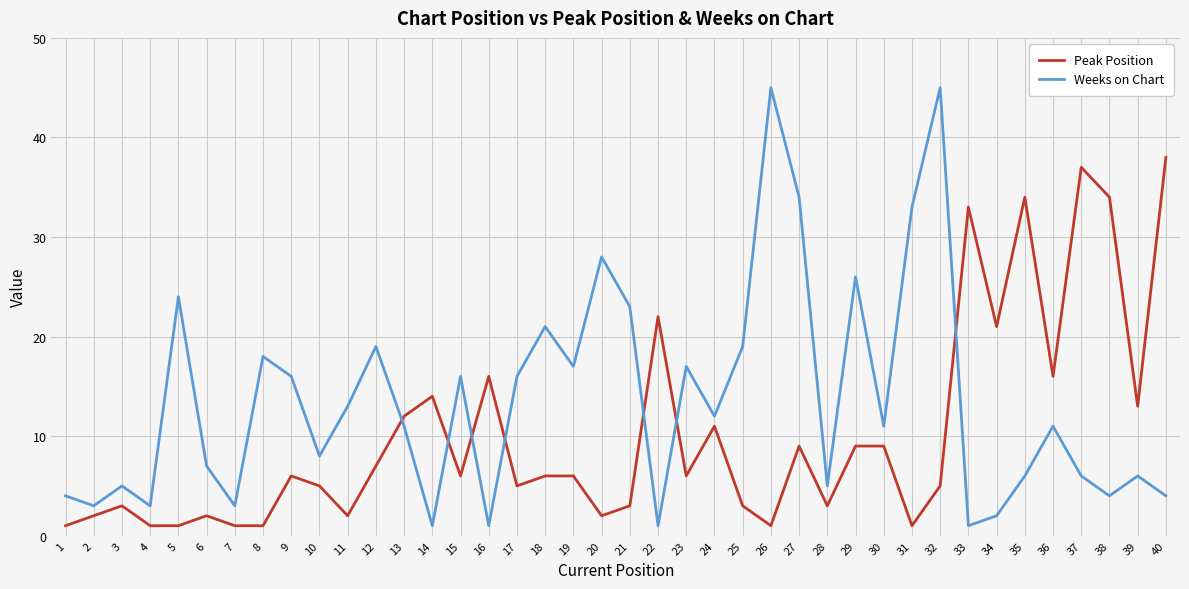

Reading left to right, transcribe all the data shown in this chart.

Peak Position: 1=1	2=2	3=3	4=1	5=1	6=2	7=1	8=1	9=6	10=5	11=2	12=7	13=12	14=14	15=6	16=16	17=5	18=6	19=6	20=2	21=3	22=22	23=6	24=11	25=3	26=1	27=9	28=3	29=9	30=9	31=1	32=5	33=33	34=21	35=34	36=16	37=37	38=34	39=13	40=38
Weeks on Chart: 1=4	2=3	3=5	4=3	5=24	6=7	7=3	8=18	9=16	10=8	11=13	12=19	13=11	14=1	15=16	16=1	17=16	18=21	19=17	20=28	21=23	22=1	23=17	24=12	25=19	26=45	27=34	28=5	29=26	30=11	31=33	32=45	33=1	34=2	35=6	36=11	37=6	38=4	39=6	40=4